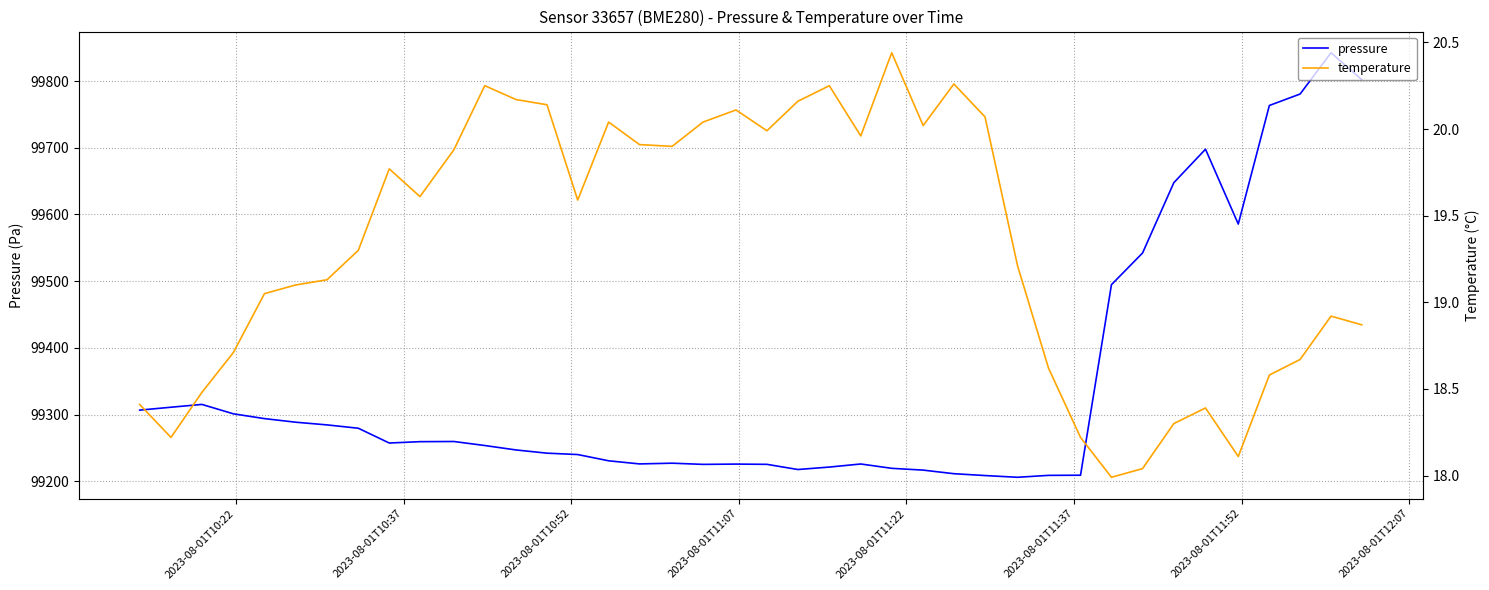

Is it true that pressure equals 35703.7 at 2023-08-01T11:37?

False